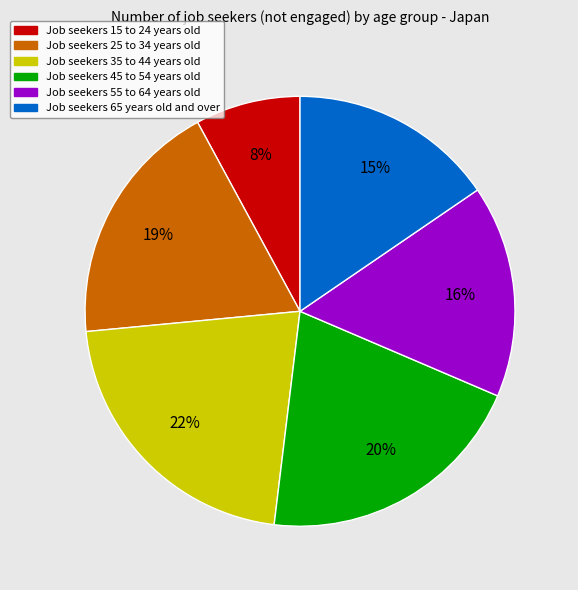

Is there any slice that represents more than half of the pie?

No